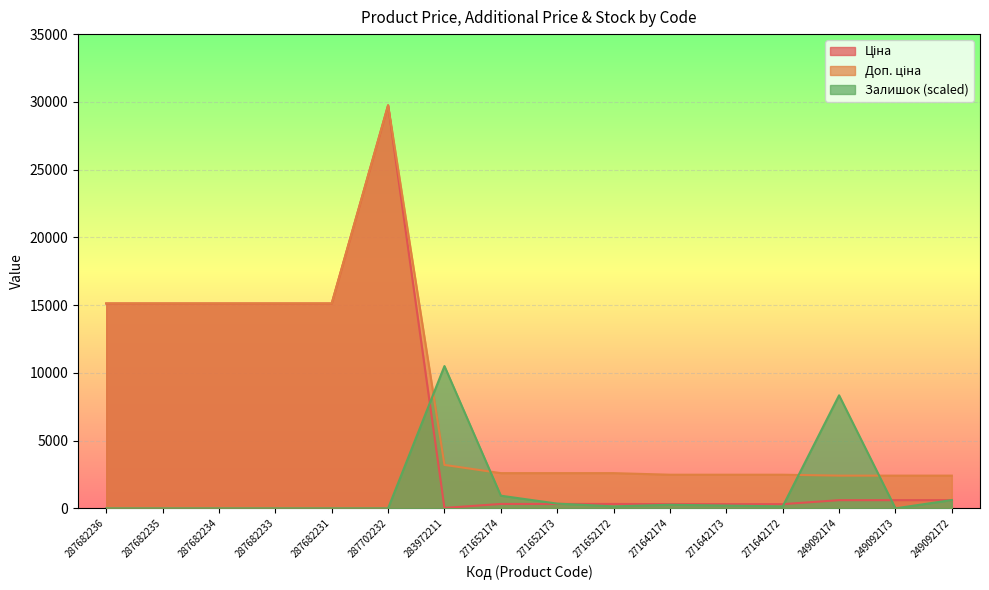

List the series in order of their peak value, lowest first.

Залишок, Ціна, Доп. ціна